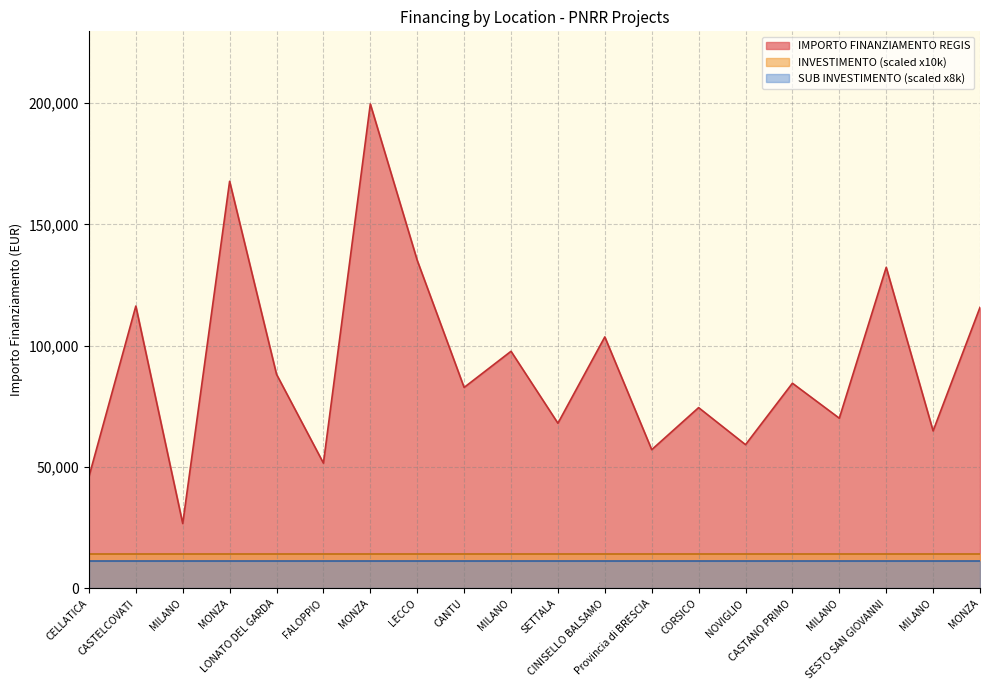

What is the greatest value displayed?

199567.7